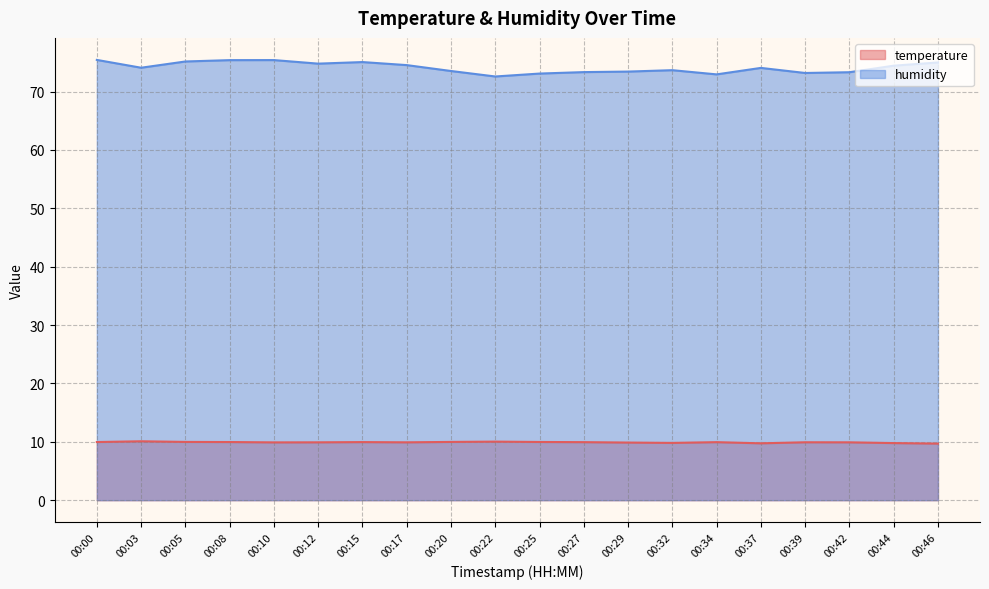

True or false: temperature has more than 0 points higher than both neighbors.

True